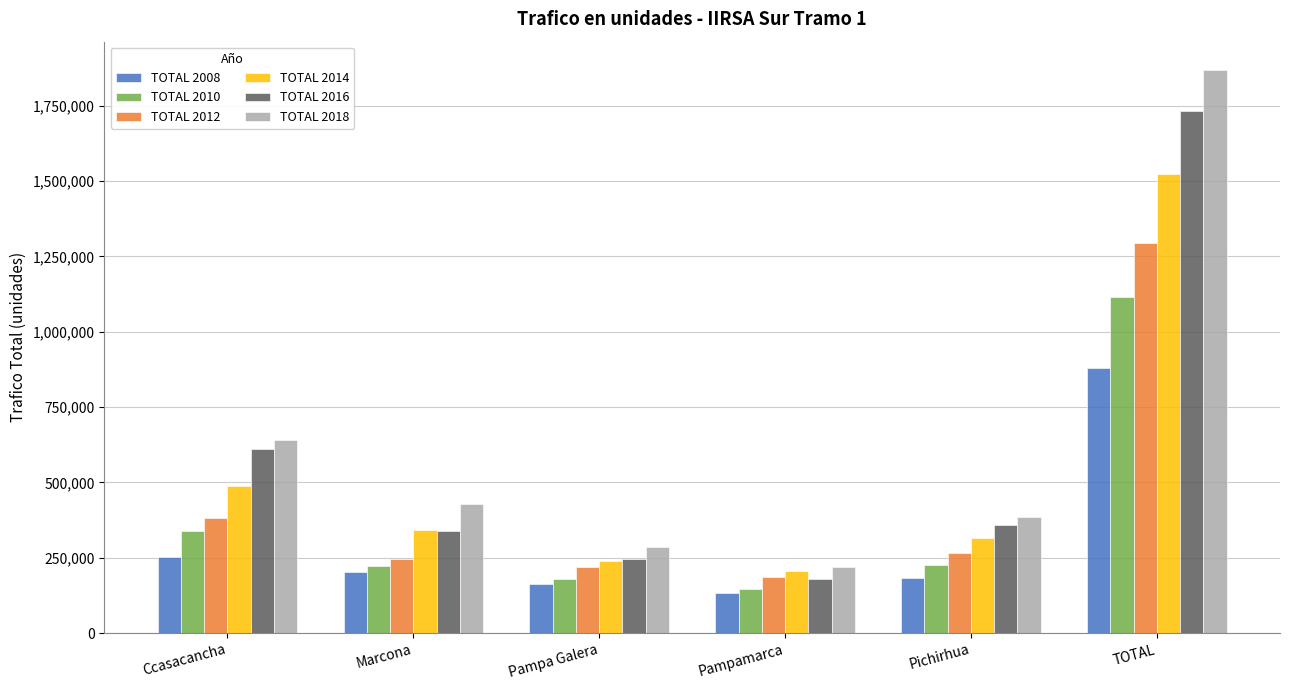

Are the bars horizontal?

No